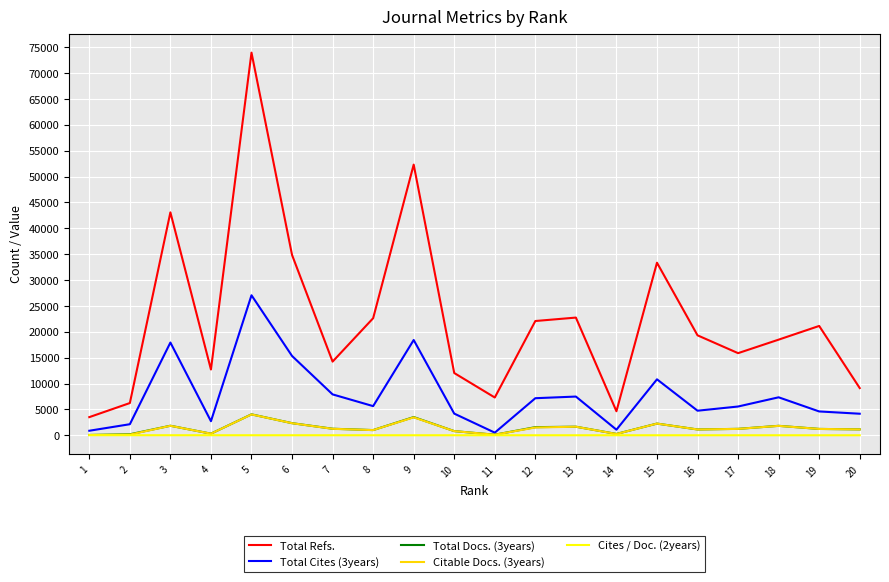

Between 11 and 15, which series saw the biggest shift?

Total Refs.